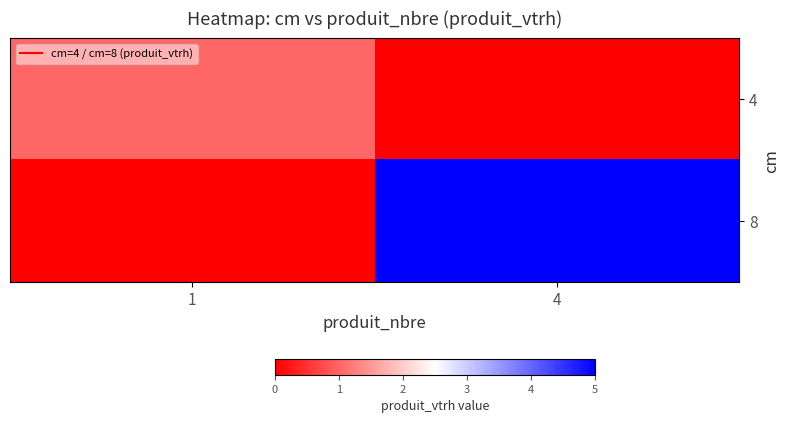

Reading left to right, extract all data points from this chart.

4: 1=1	4=0
8: 1=0	4=5